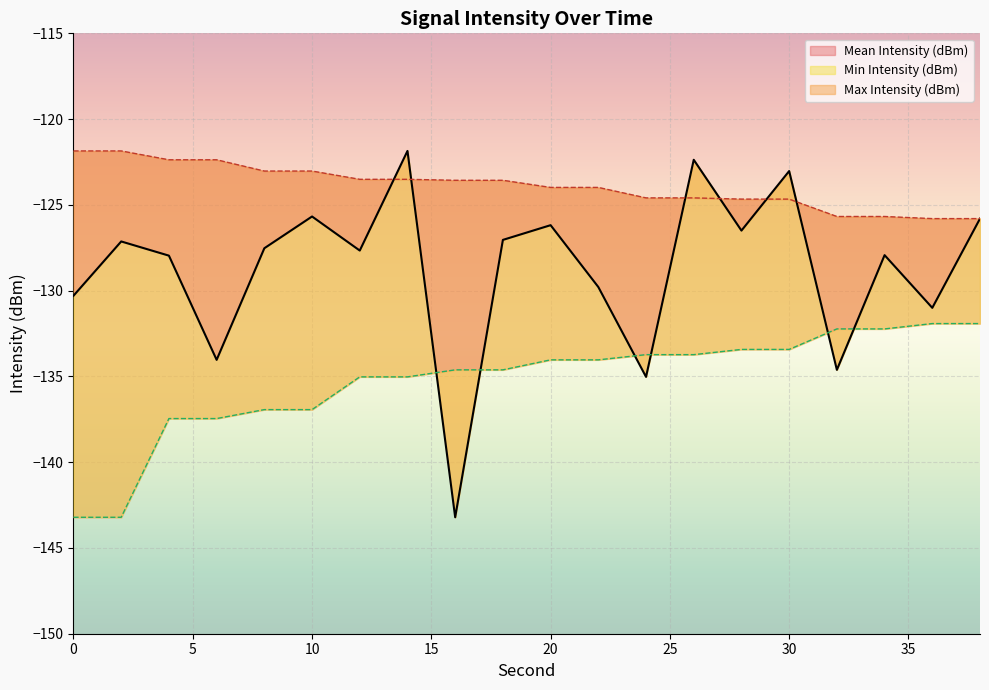

Does the chart display data point markers on the line(s)?

No